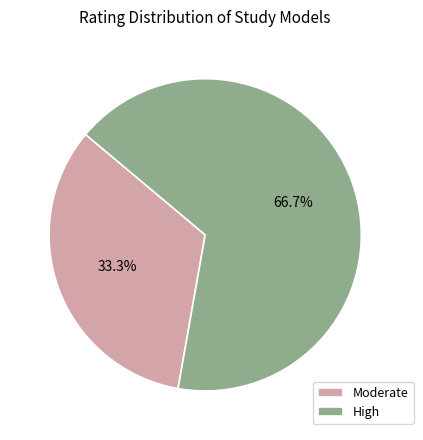

How many slices are in this pie chart?

2